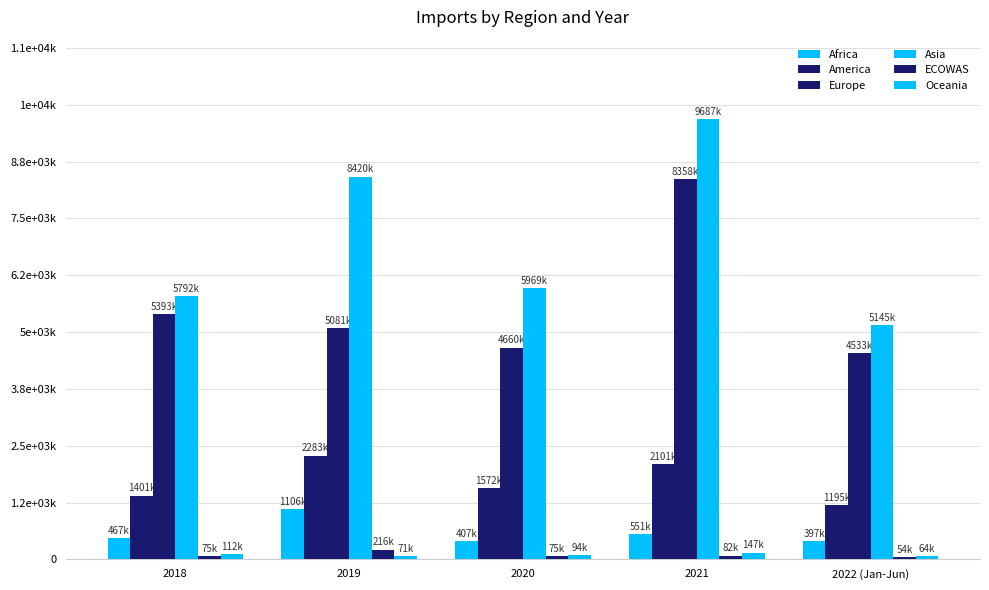

At how many categories does at least one series exceed 1404667?

5